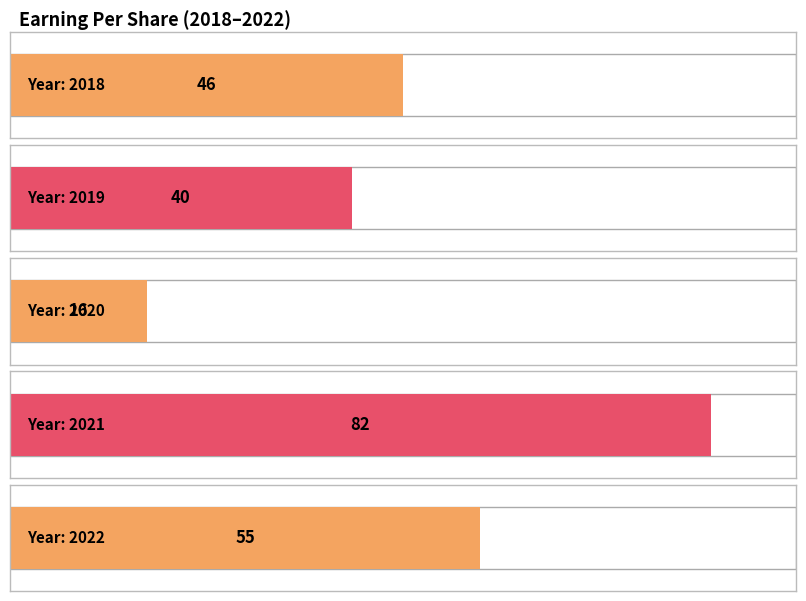

What is the average value?

48